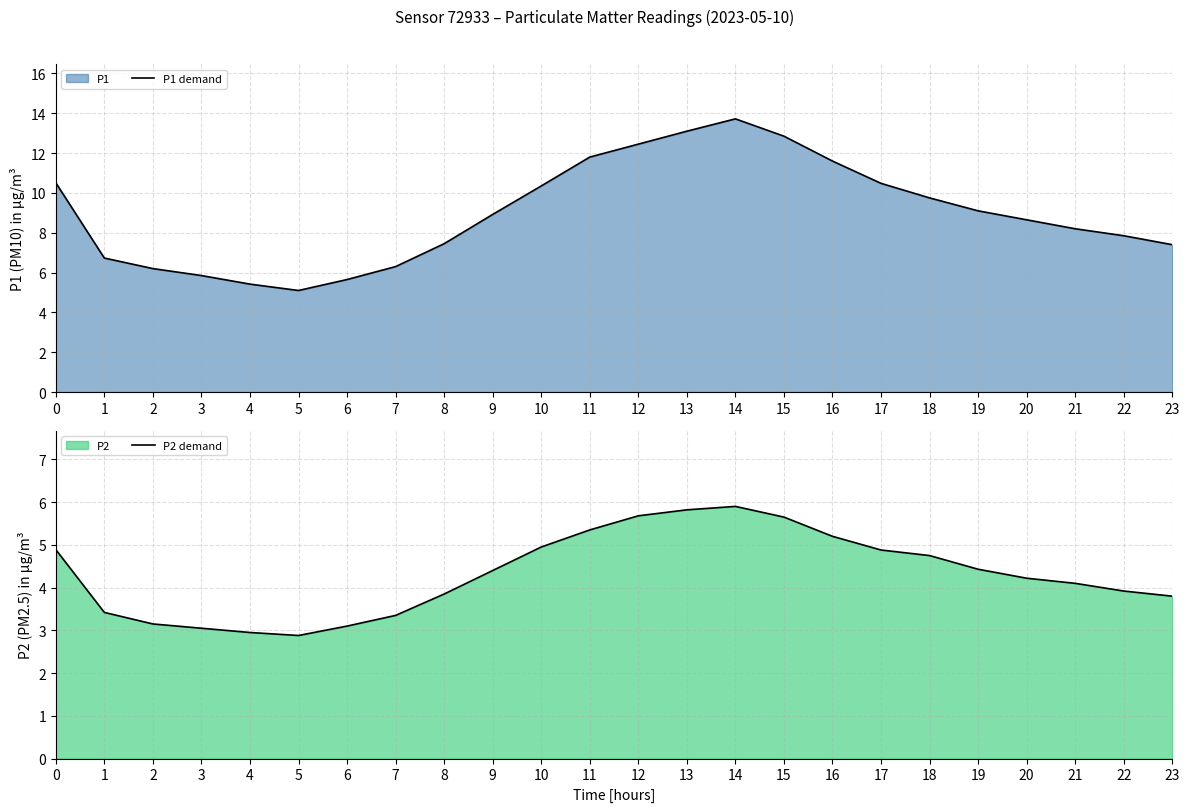

How many data points in P1 demand are above 8?

14